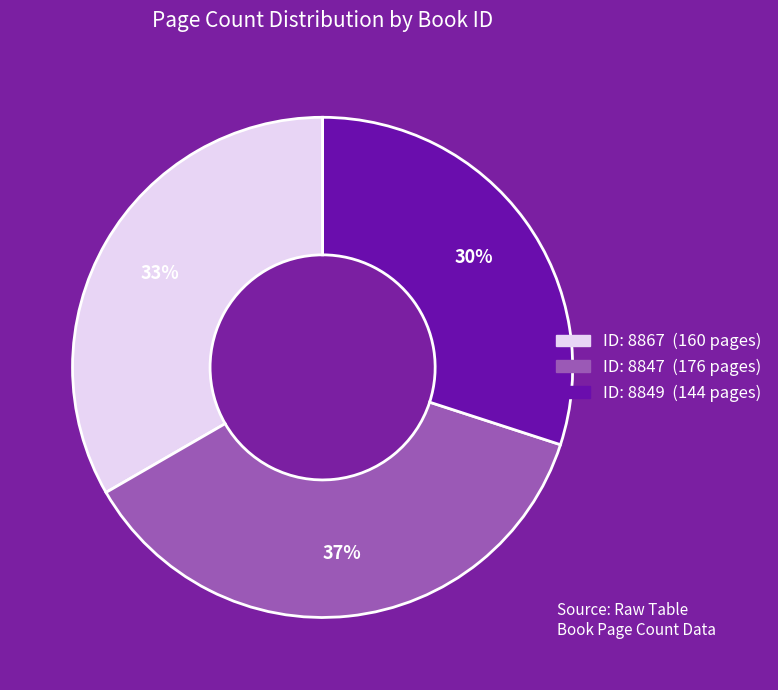

Is there any slice that represents more than half of the pie?

No